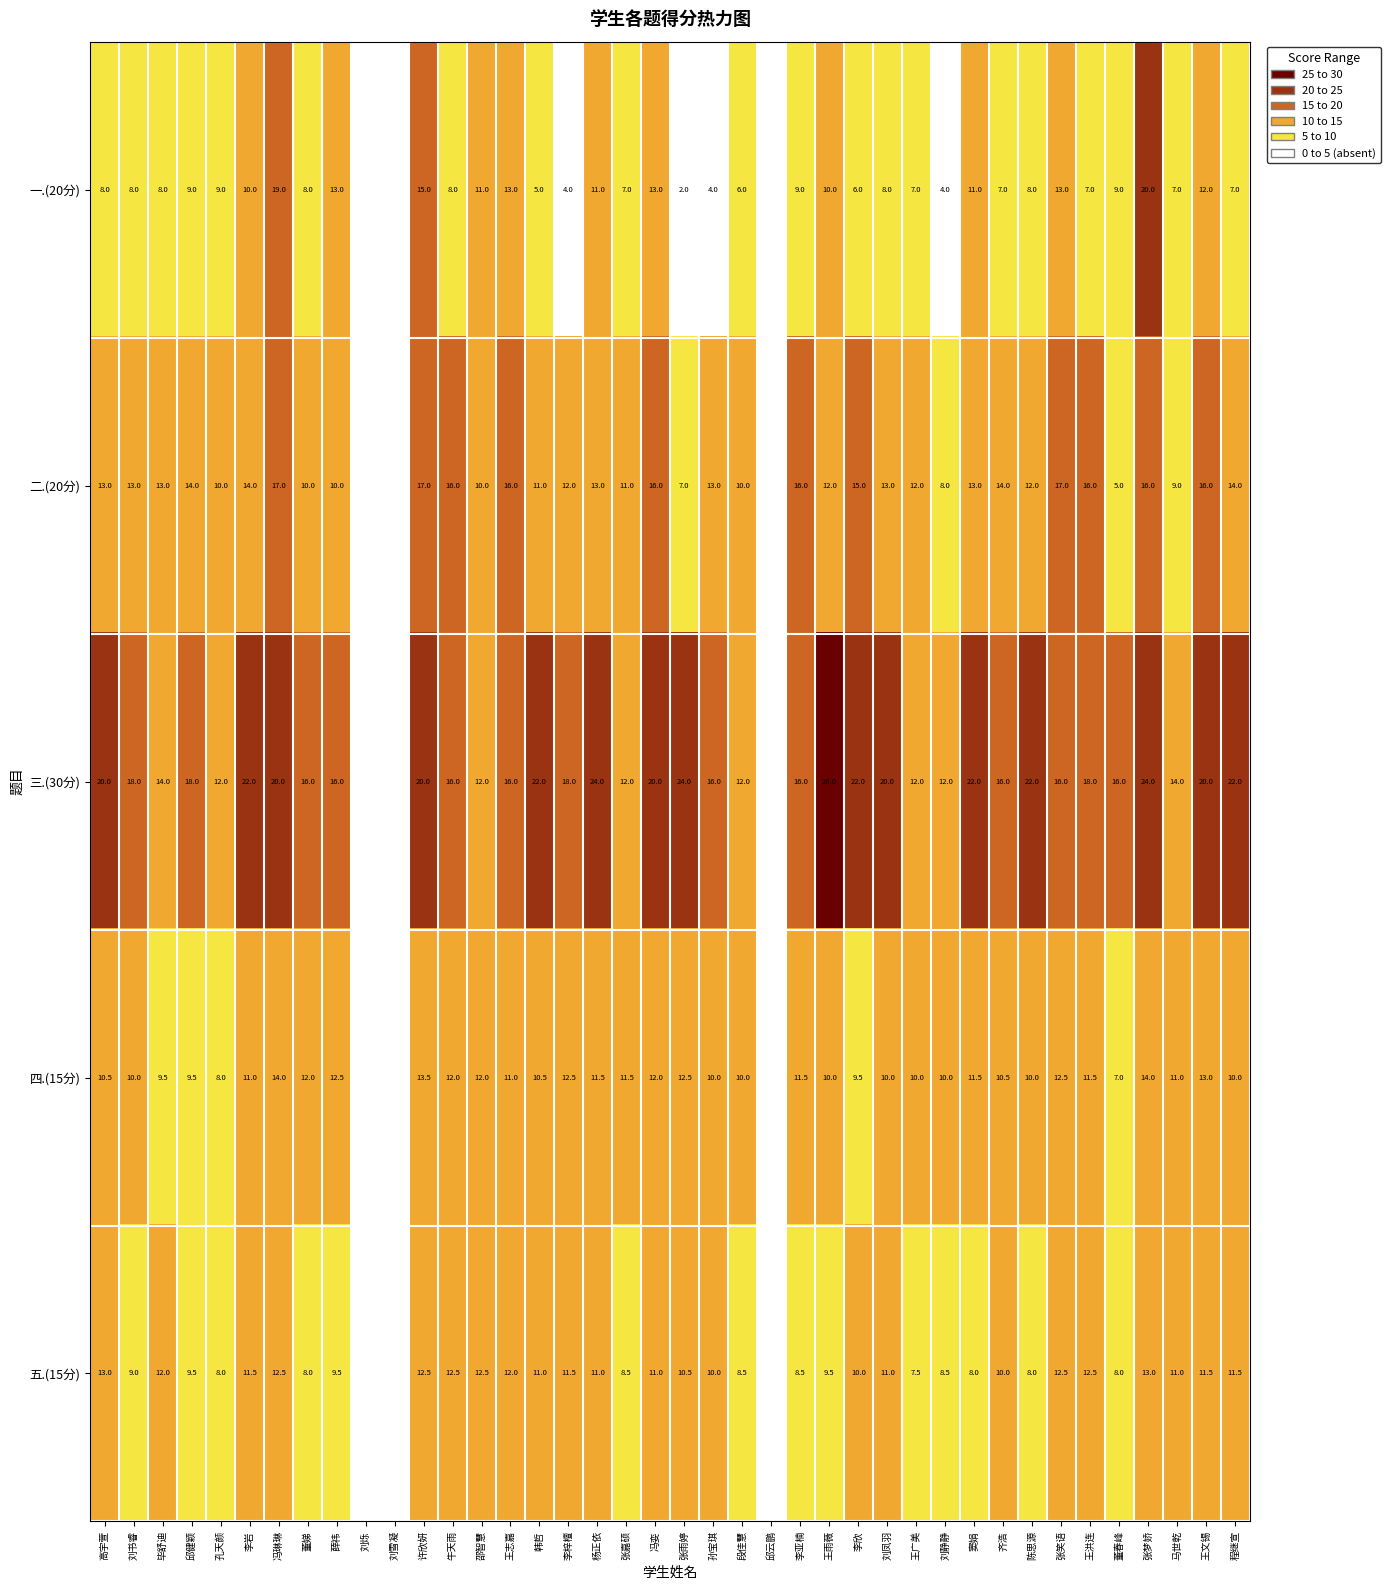

What is the total value across all series at 冯琳琳?

82.5